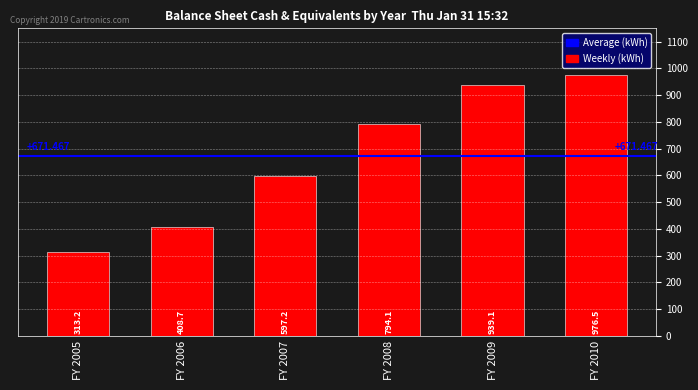

Does the chart contain stacked bars?

No